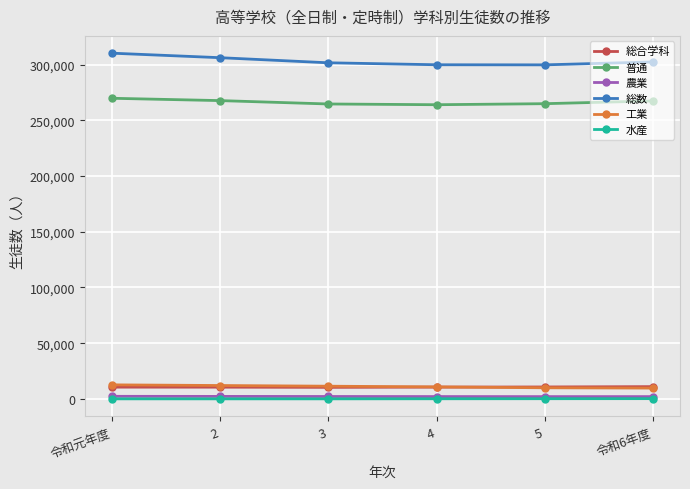

True or false: 普通 and 総数 intersect in this chart.

False